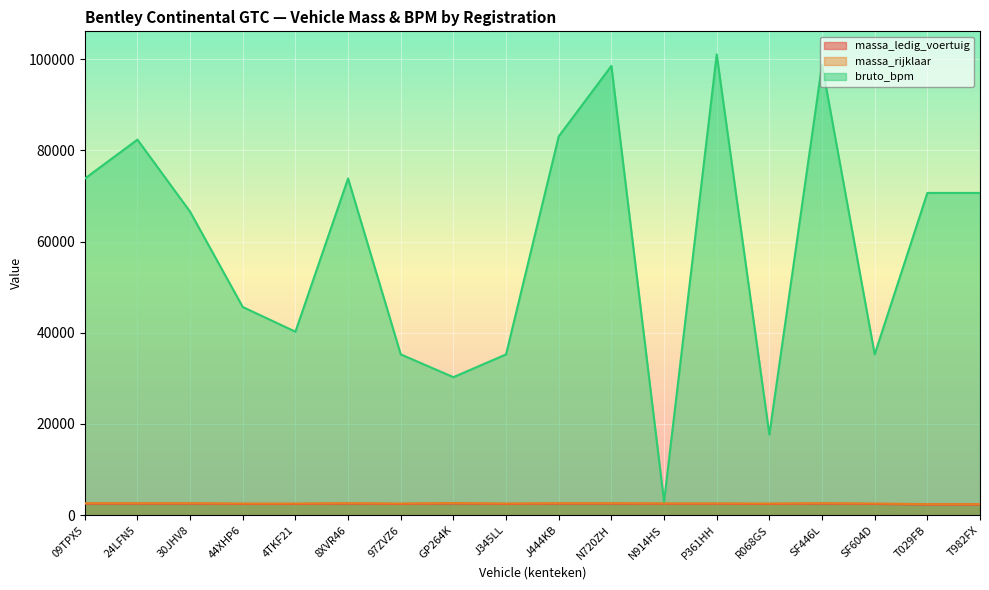

What is the sum of all massa_ledig_voertuig values?

44380